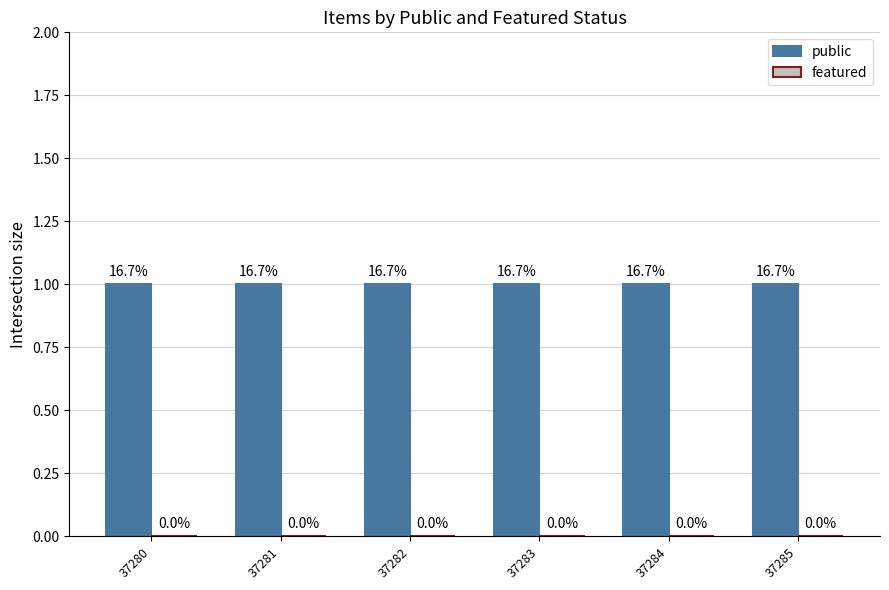

Rank the series by their maximum value, from lowest to highest.

featured, public